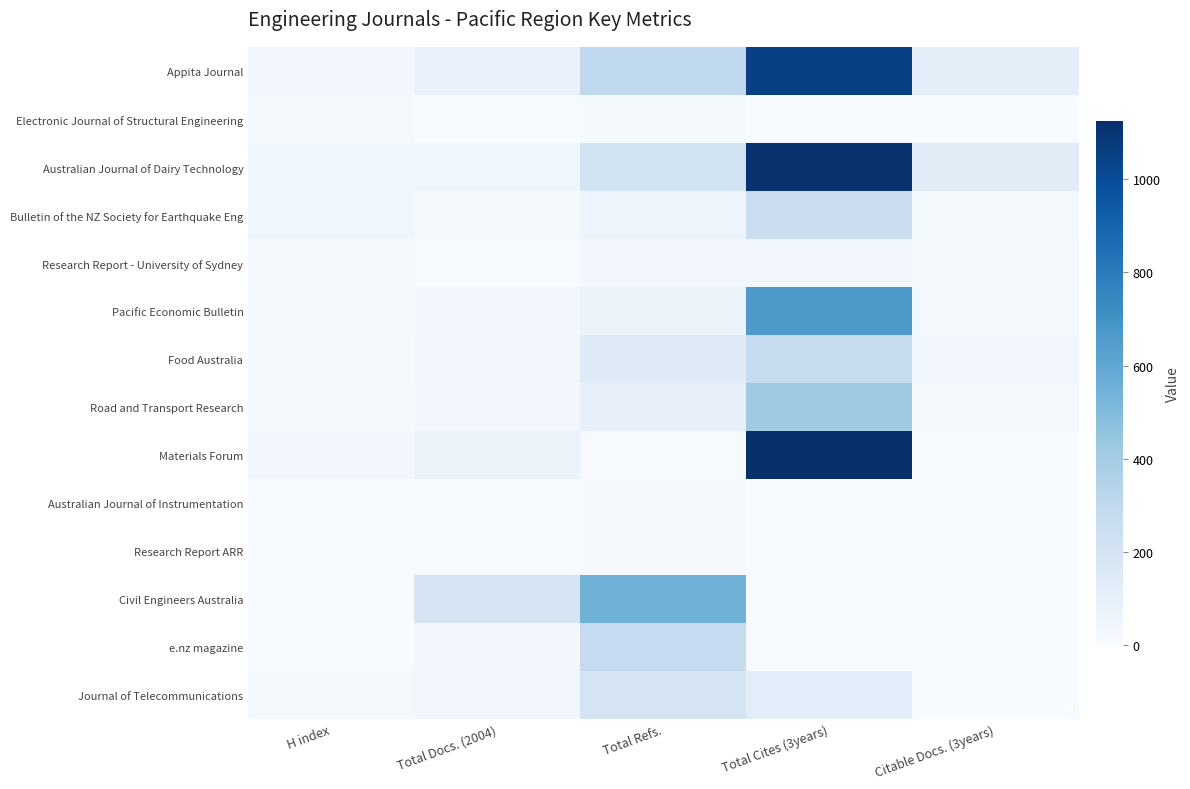

At Total Cites (3years), list the series in order from largest to smallest.

Materials Forum, Australian Journal of Dairy Technology, Appita Journal, Pacific Economic Bulletin, Road and Transport Research, Food Australia, Bulletin of the NZ Society for Earthquake Eng, Journal of Telecommunications, Research Report - University of Sydney, e.nz magazine, Civil Engineers Australia, Electronic Journal of Structural Engineering, Australian Journal of Instrumentation, Research Report ARR